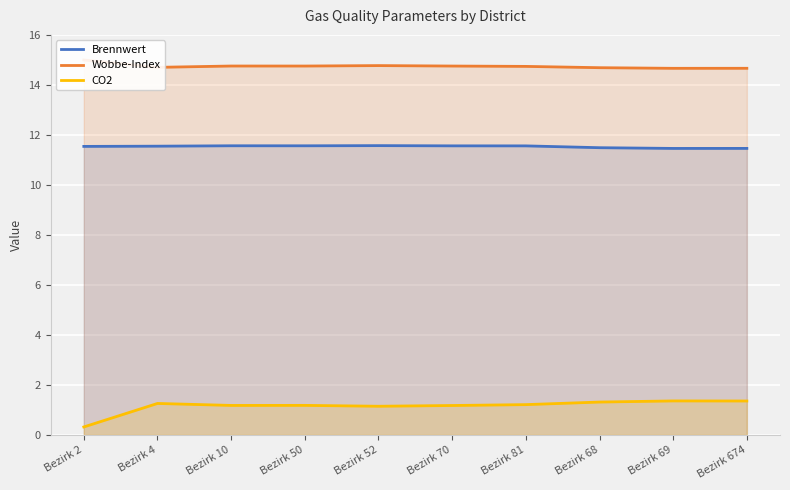

Rank the categories by Wobbe-Index value from lowest to highest.

Bezirk 69, Bezirk 674, Bezirk 68, Bezirk 4, Bezirk 81, Bezirk 50, Bezirk 70, Bezirk 10, Bezirk 52, Bezirk 2